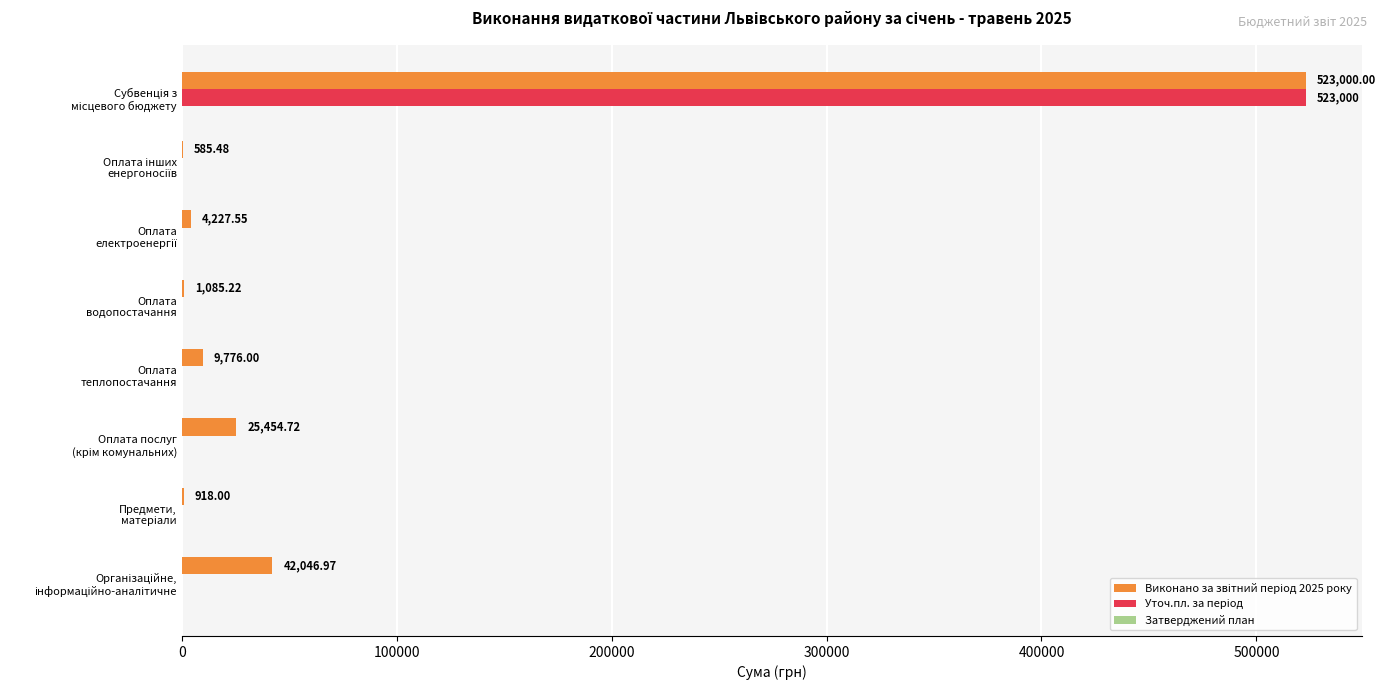

Reading left to right, extract all data points from this chart.

Виконано за звітний період 2025 року: 42047.0	918.0	25454.7	9776.0	1085.2	4227.6	585.5	523000.0
Уточ.пл. за період: 0.0	0.0	0.0	0.0	0.0	0.0	0.0	523000.0
Затверджений план: 0.2	0.2	0.2	0.2	0.2	0.2	0.2	0.2